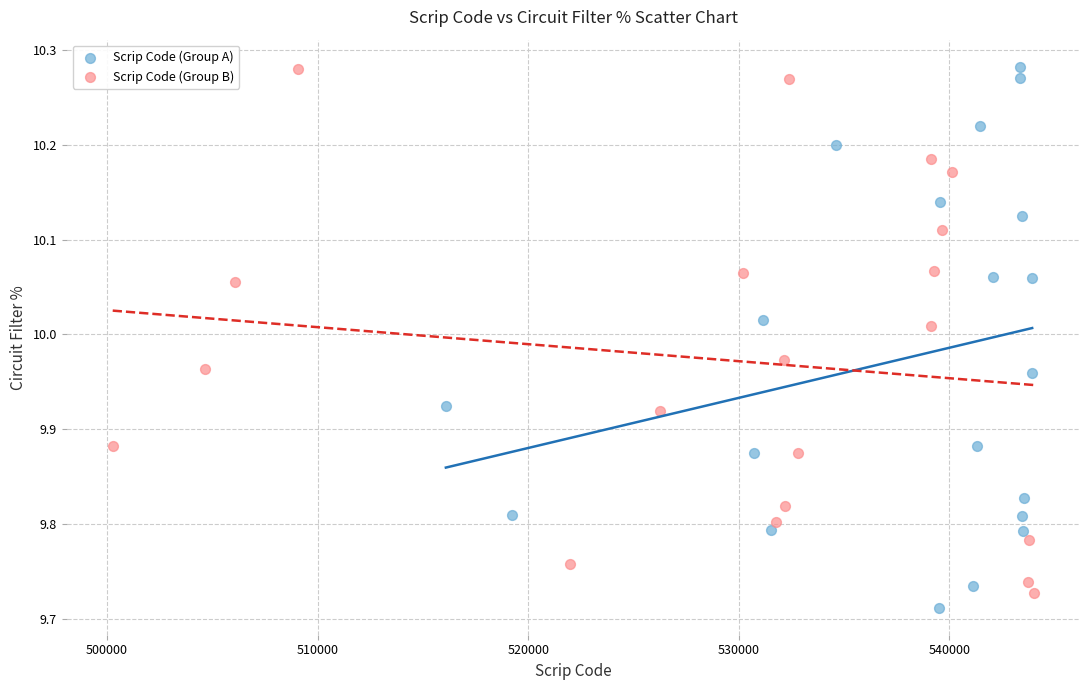

Which series reaches the minimum Y coordinate?

Scrip Code (Group A)